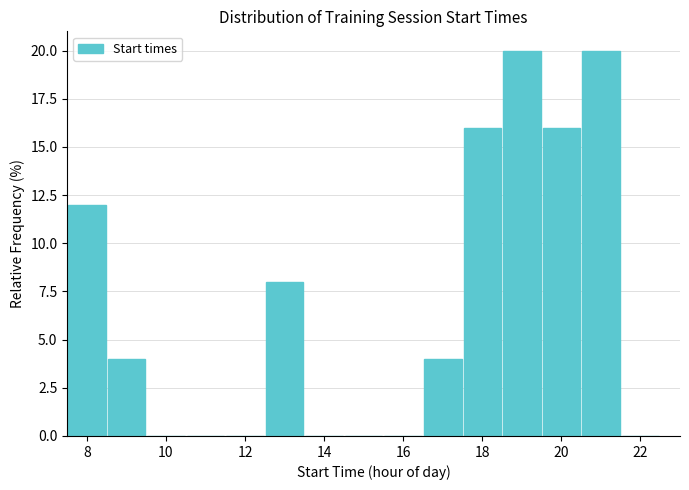

How tall is the bar that spans 20.5 to 21.5 on the x-axis? Neither the bar edges nor the heights are printed on the chart, so give them approximately, as read against the axes.

20